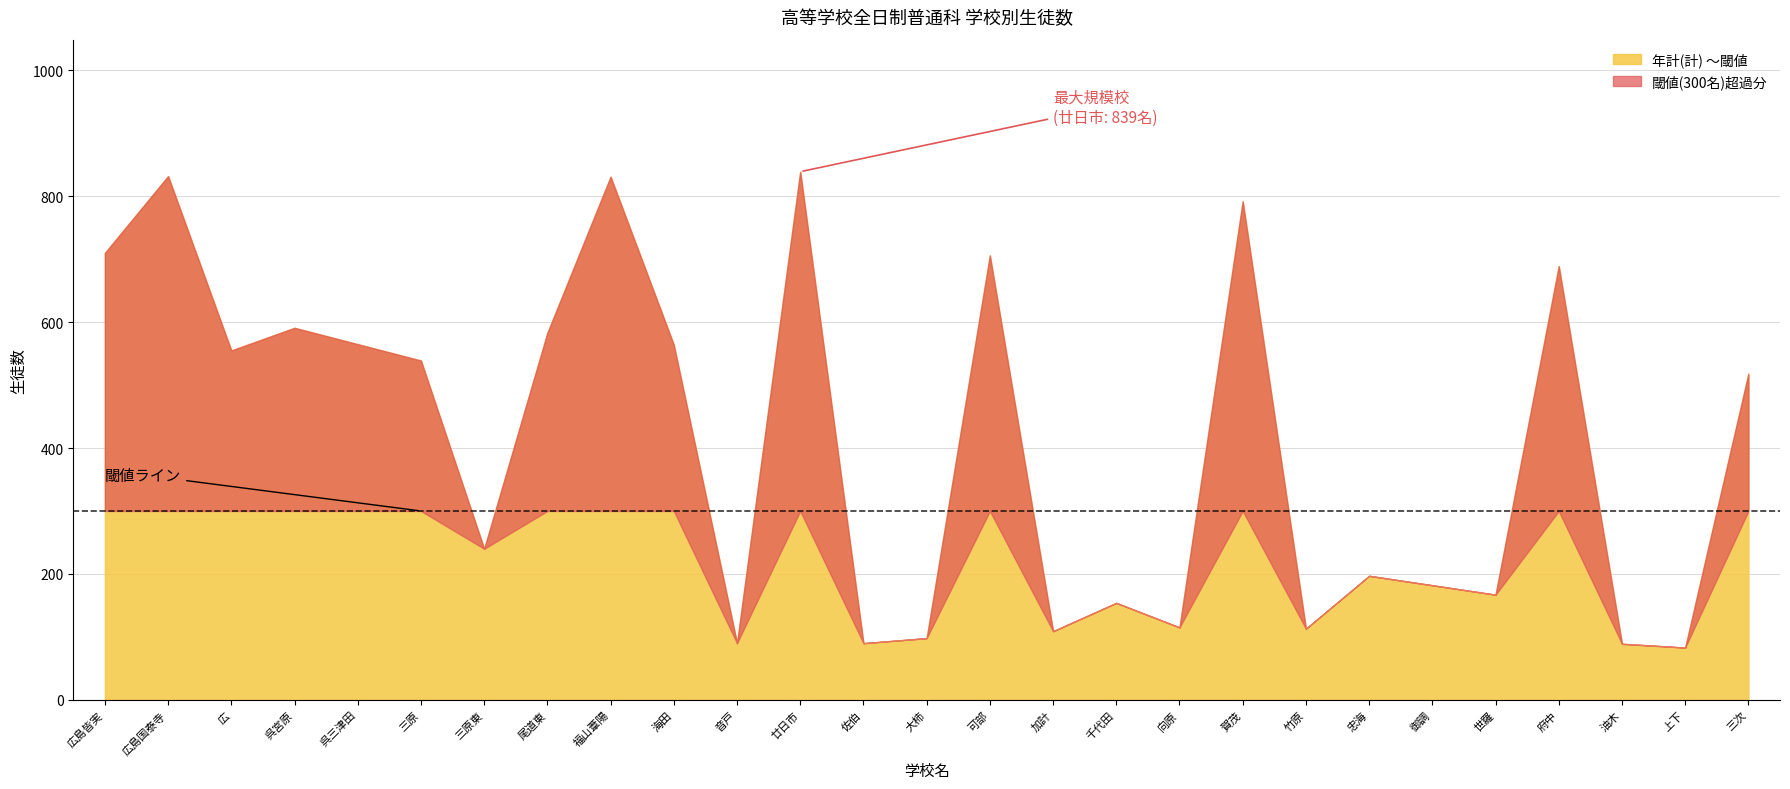

True or false: 年計(計) and 1年(計) cross at least once.

False